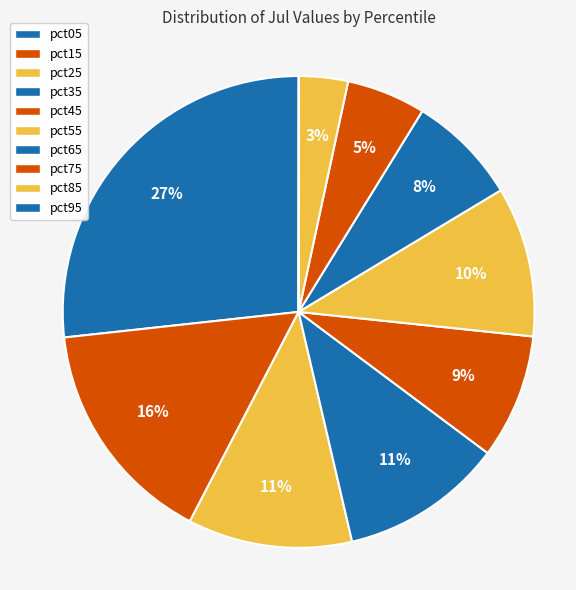

Which slice is the smallest?

pct95